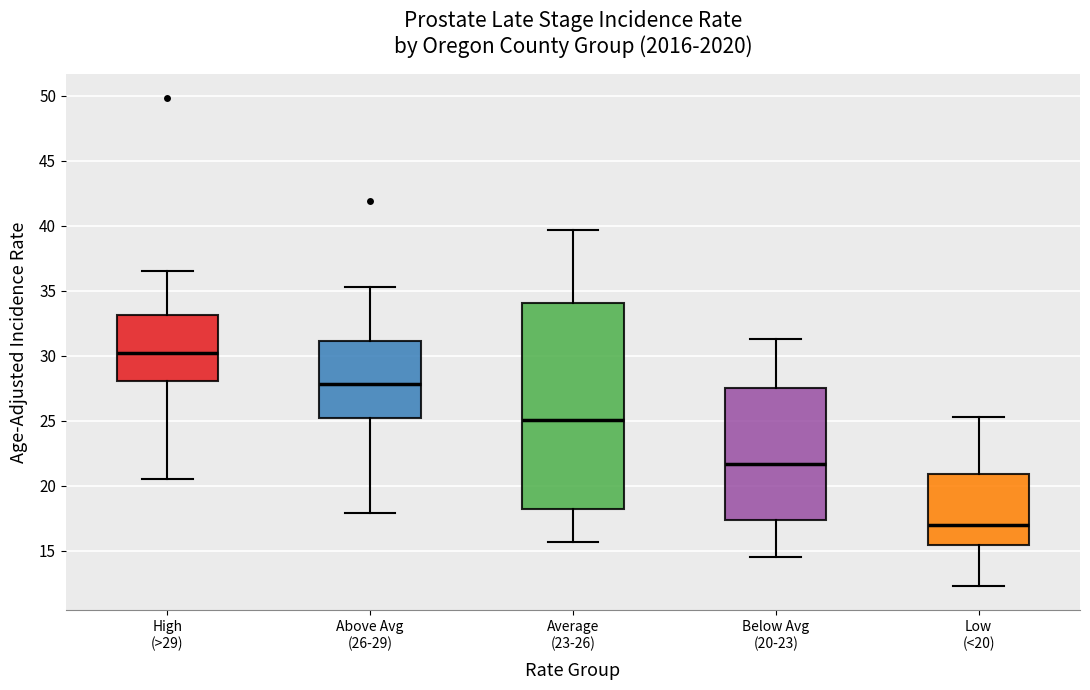

Reading left to right, transcribe this box plot: for each box, give where its median line is, the range the box spans, and where its two whiskers end, as read against the y-axis. The values are not printed on the chart, so give them approximately, as read against the axis.

High (>29): median 30.5, box 28.0 to 33.0, whiskers 20.5 to 36.5
Above Avg (26-29): median 28.0, box 25.0 to 31.0, whiskers 18.0 to 35.5
Average (23-26): median 25.0, box 18.0 to 34.0, whiskers 15.5 to 39.5
Below Avg (20-23): median 21.5, box 17.5 to 27.5, whiskers 14.5 to 31.5
Low (<20): median 17.0, box 15.5 to 21.0, whiskers 12.5 to 25.5